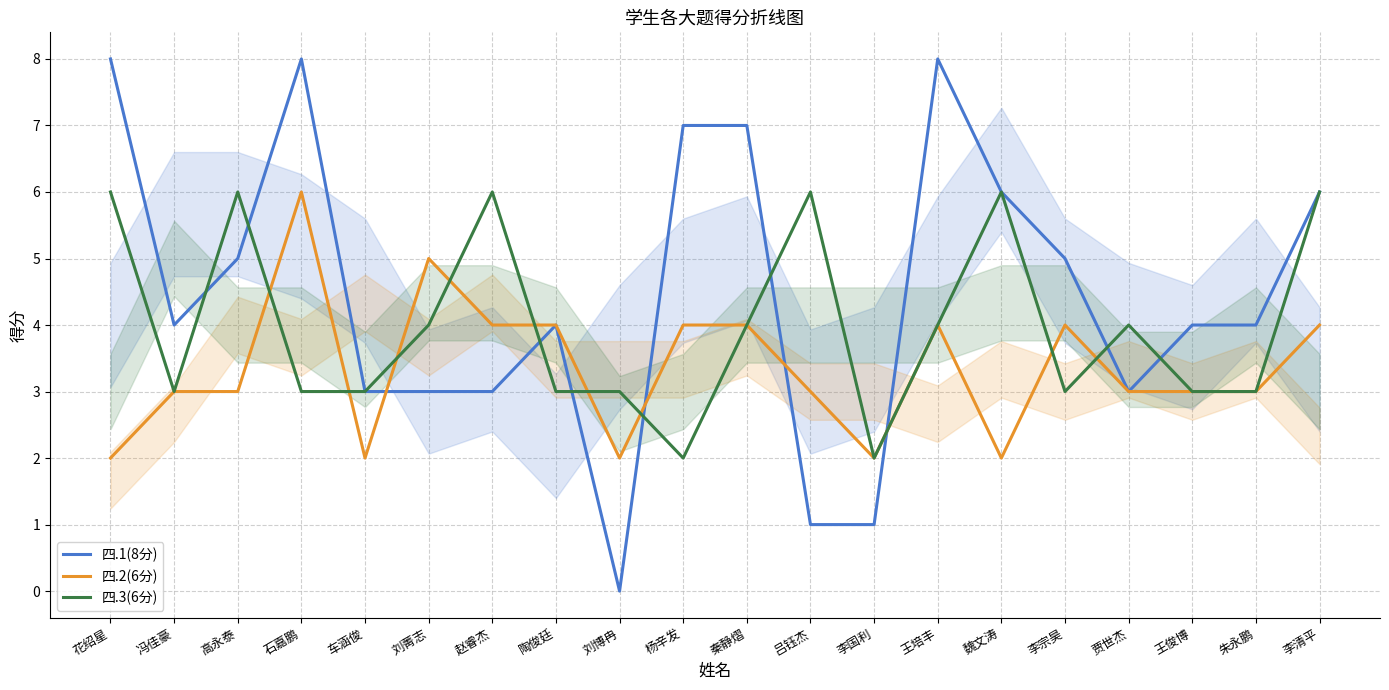

True or false: 四.3(6分) has more than 0 points higher than both neighbors.

True